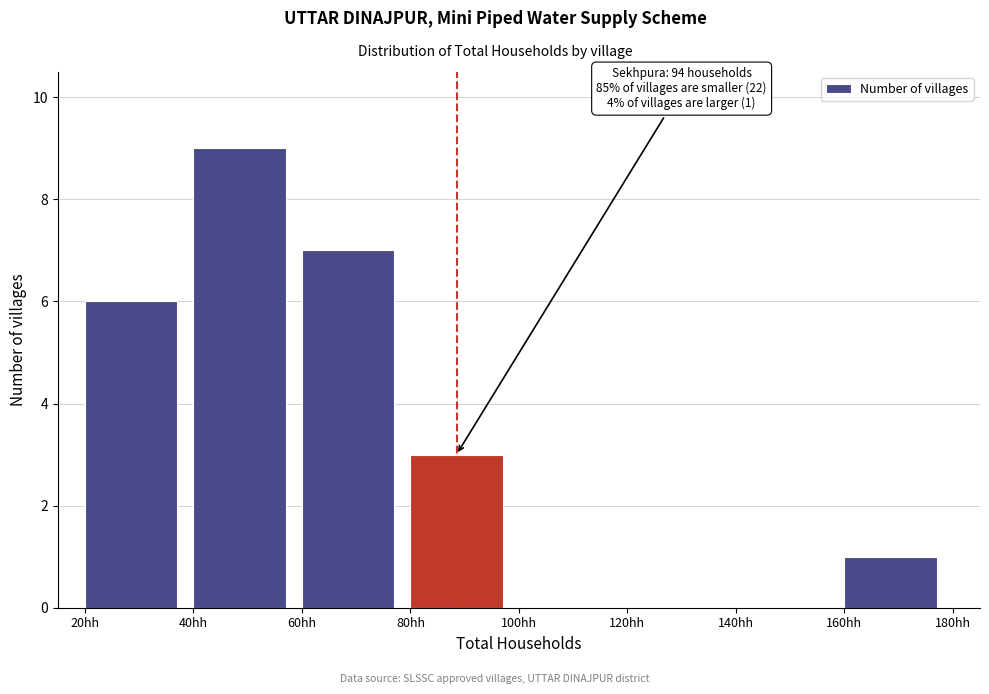

Over which range of the x-axis is the bar tallest?

40 to 60